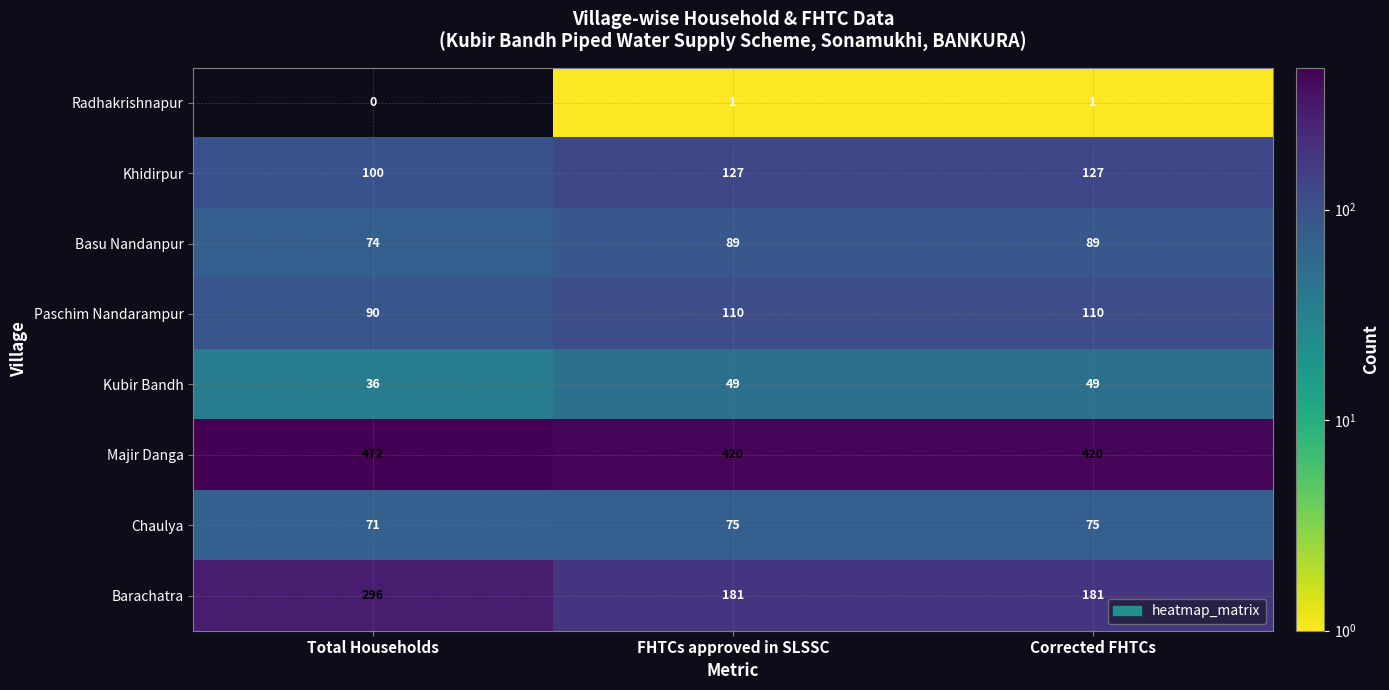

List the series in order of their peak value, lowest first.

Radhakrishnapur, Kubir Bandh, Chaulya, Basu Nandanpur, Paschim Nandarampur, Khidirpur, Barachatra, Majir Danga